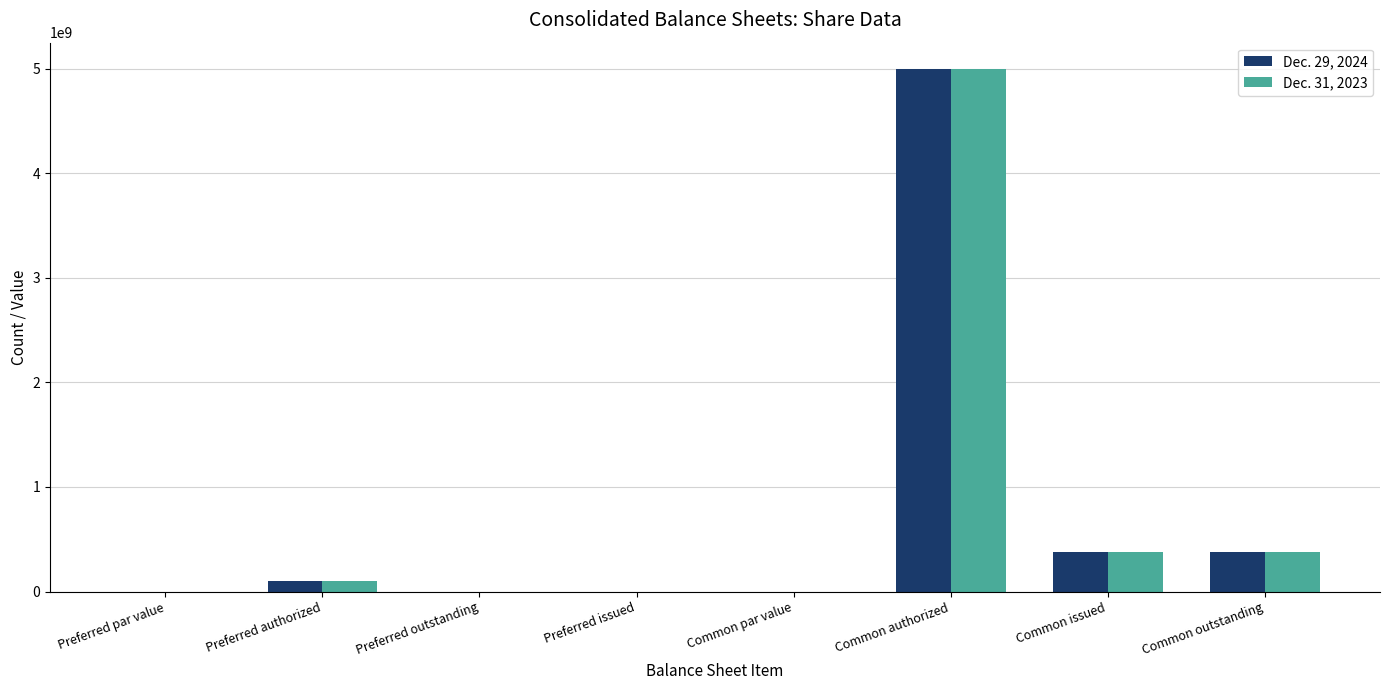

At which category is the sum across all series the highest?

Common authorized